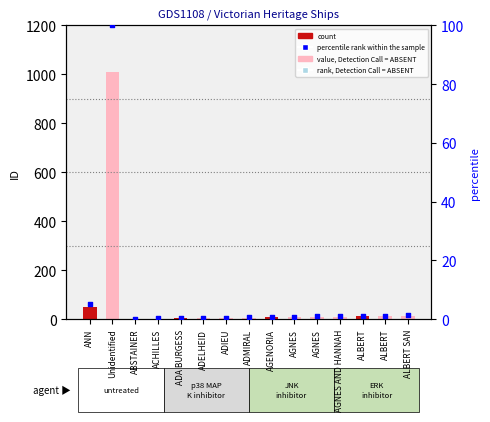

Which series has the largest total across all categories?

count